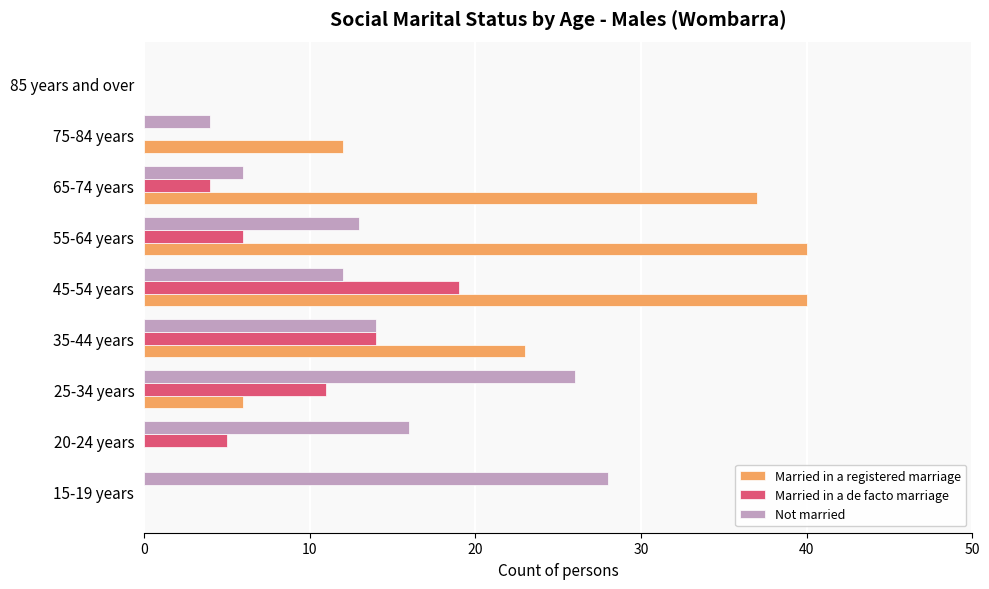

Which series has the largest total across all categories?

Married in a registered marriage